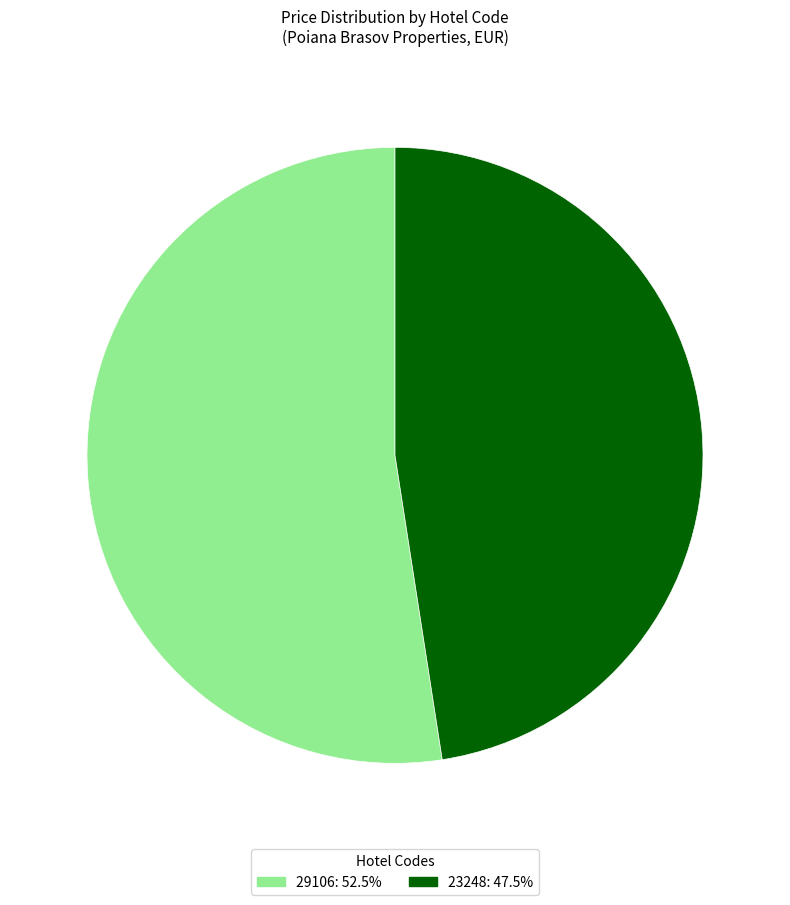

The 29106 slice represents 43% of the pie. True or false?

False